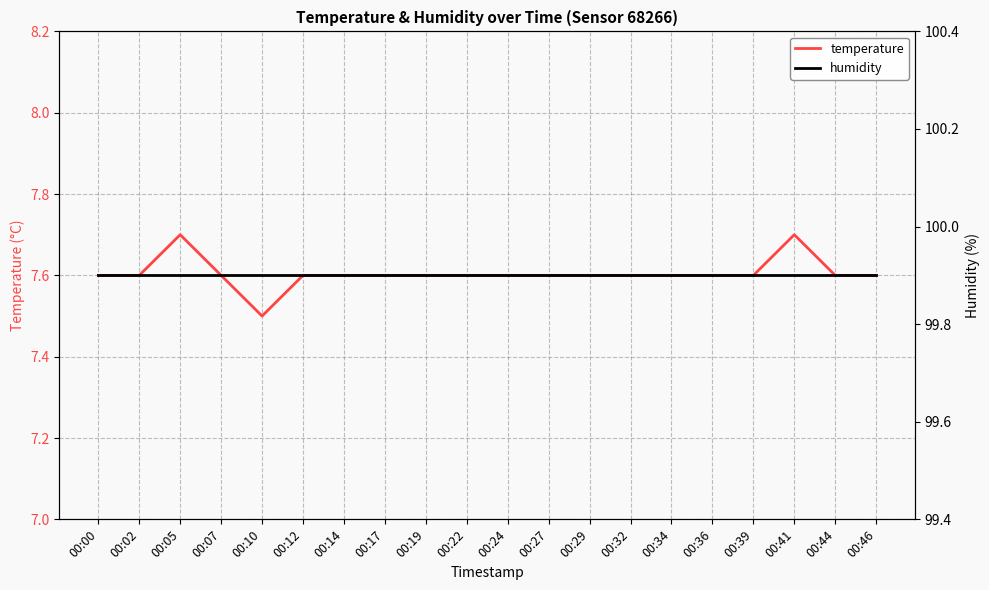

Which category has the highest value in the temperature series?

00:05